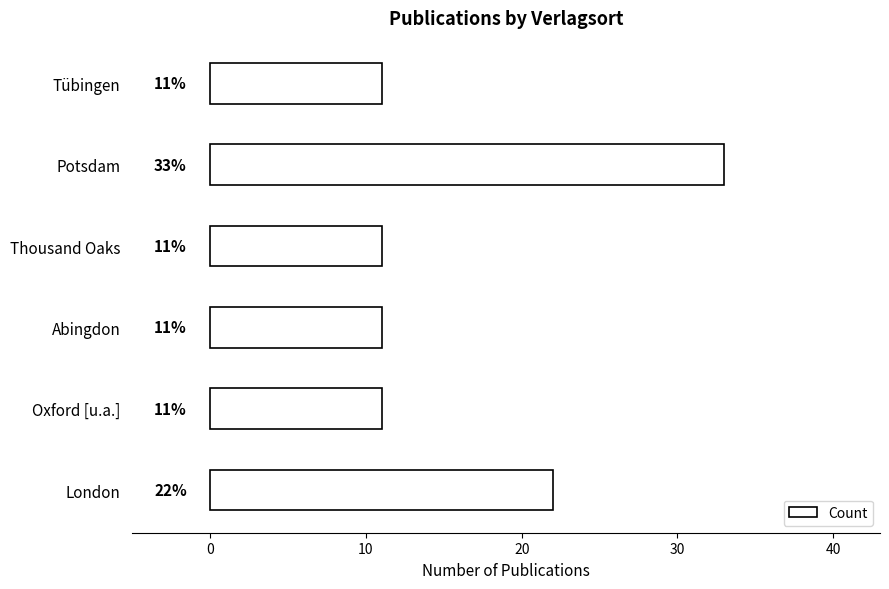

Is it true that the value at Potsdam is 33?

True